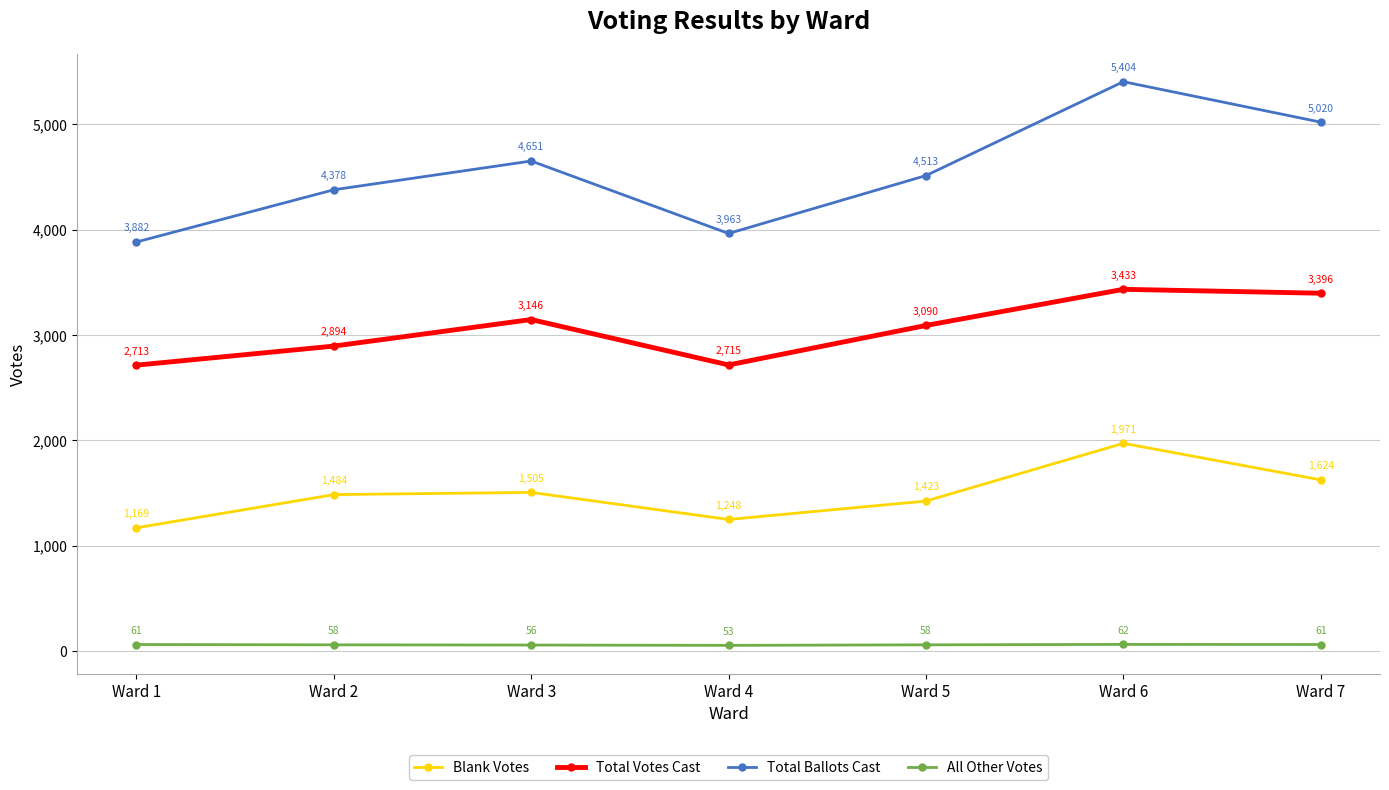

What is the total value across all series at Ward 2?

8814